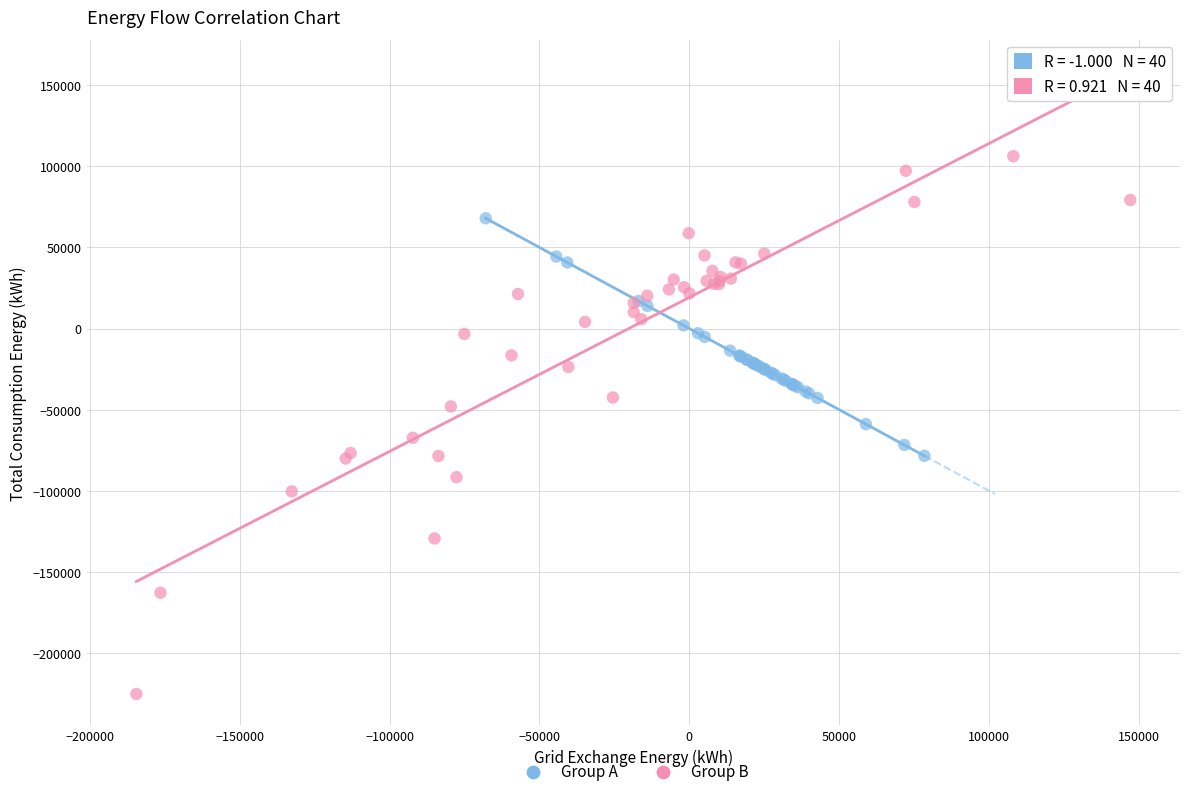

What are all the series names shown in the legend?

Group A, Group B